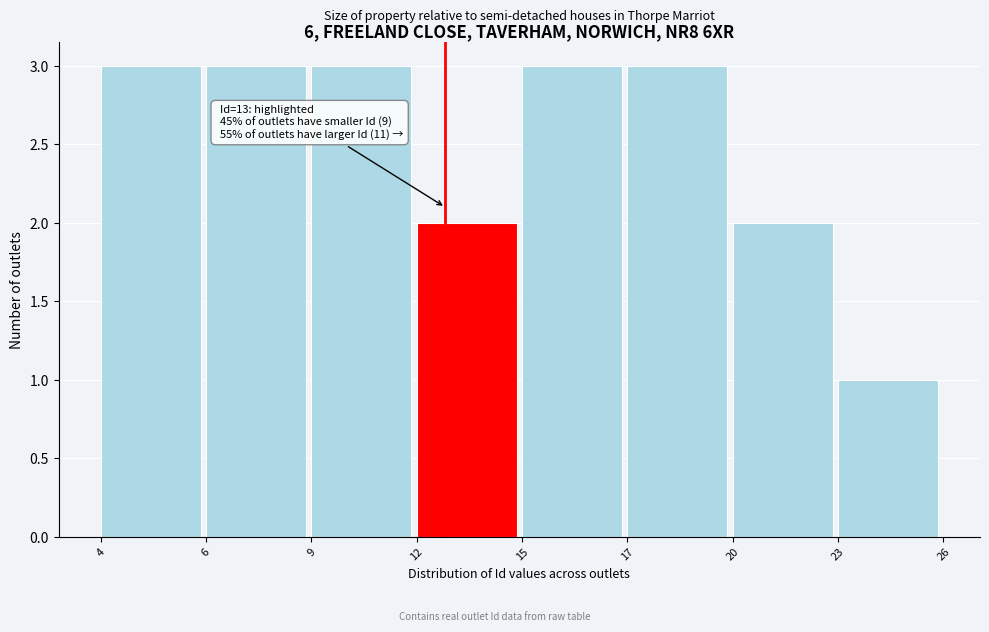

Reading left to right, transcribe all the data shown in this chart.

3	3	3	2	3	3	2	1